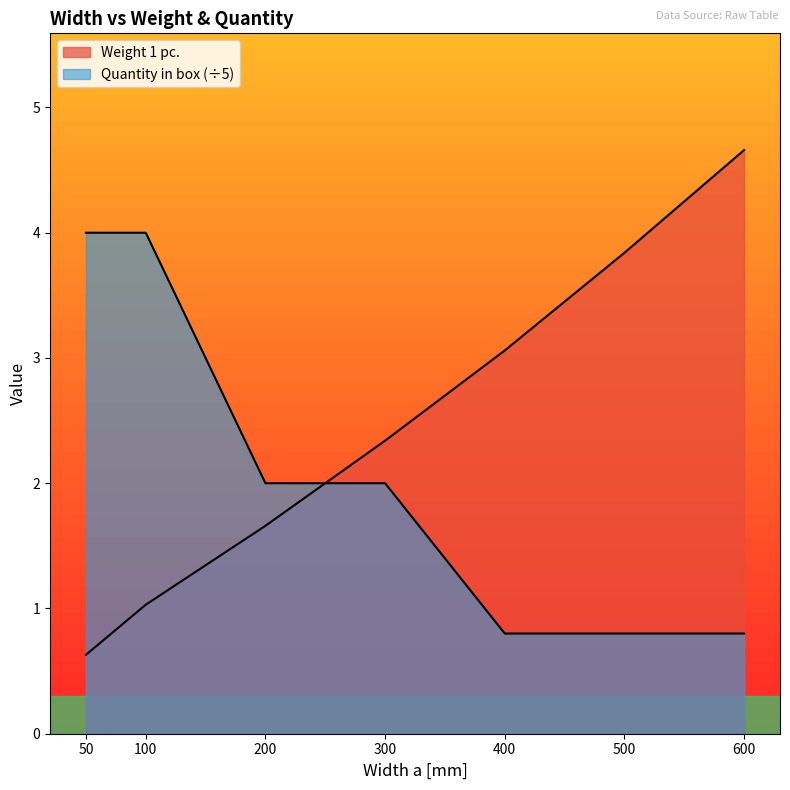

At 50, list the series in order from smallest to largest.

Weight 1 pc., Quantity in box